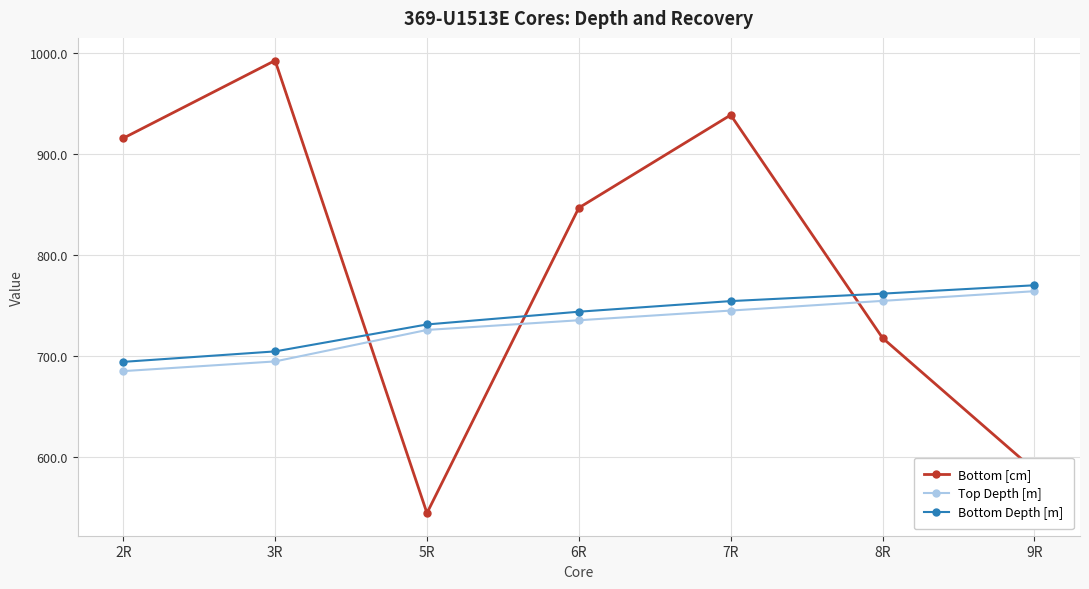

What is the total value across all series at 7R?

2438.8